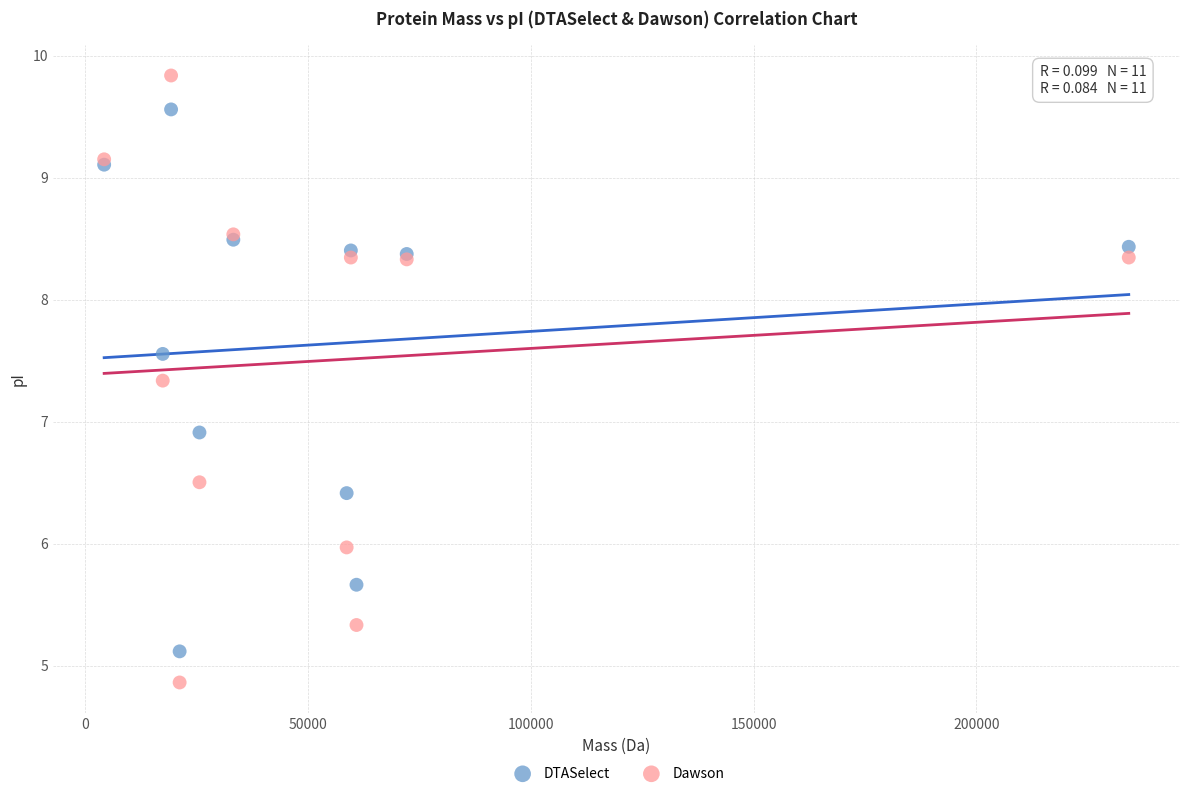

Which series reaches the maximum Y coordinate?

Dawson